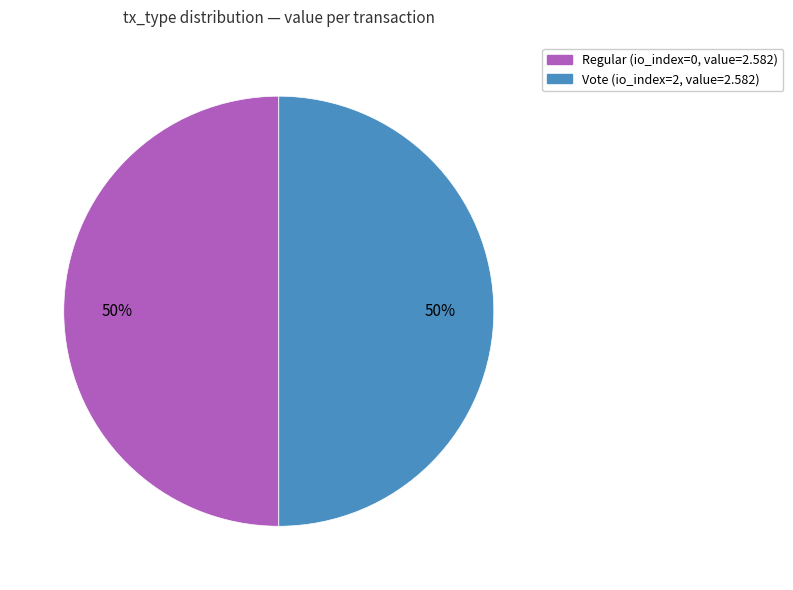

Approximately how many times larger is the value at Vote (io_index=2, value=2.582) compared to Regular (io_index=0, value=2.582)?

1.0